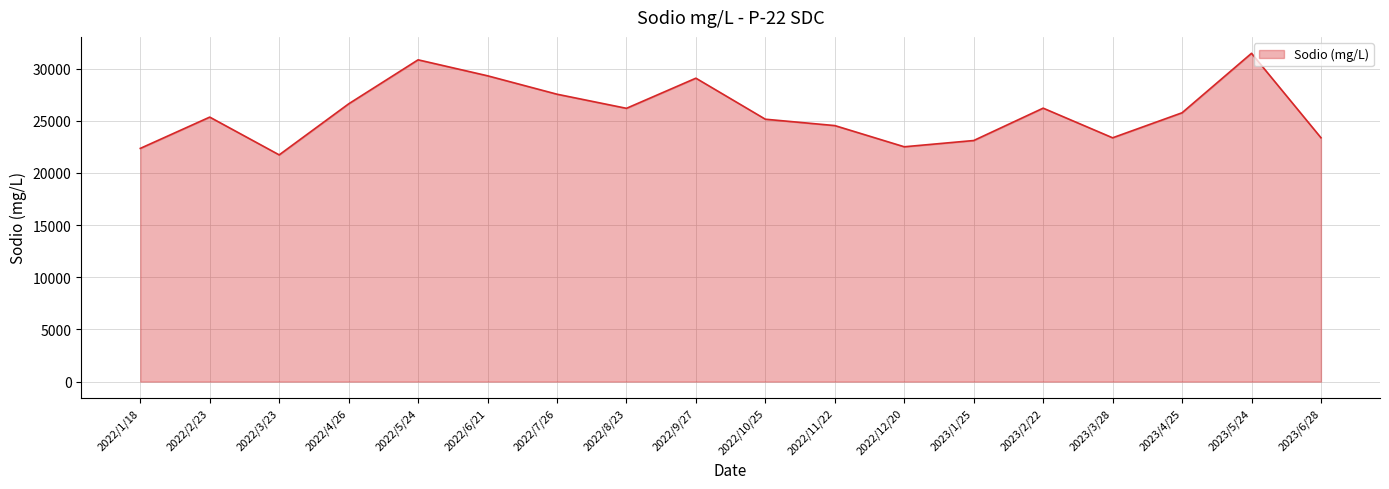

What is the change in value from 2022/11/22 to 2023/3/28?

-1170.6